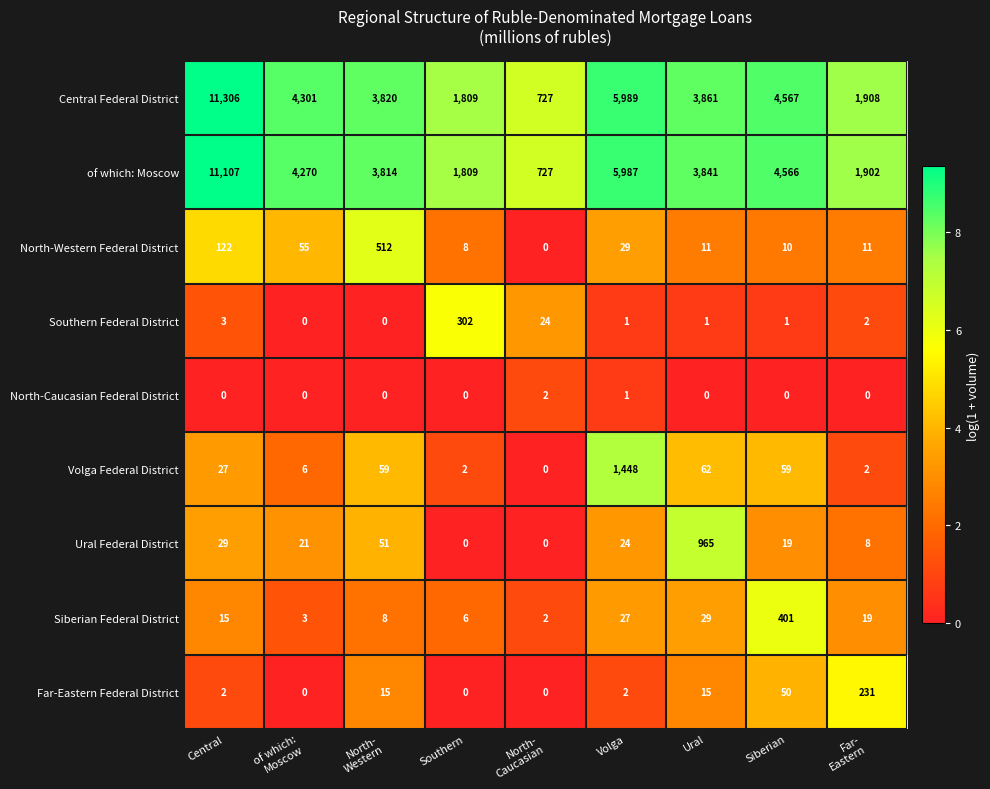

What is the greatest value displayed?

11306